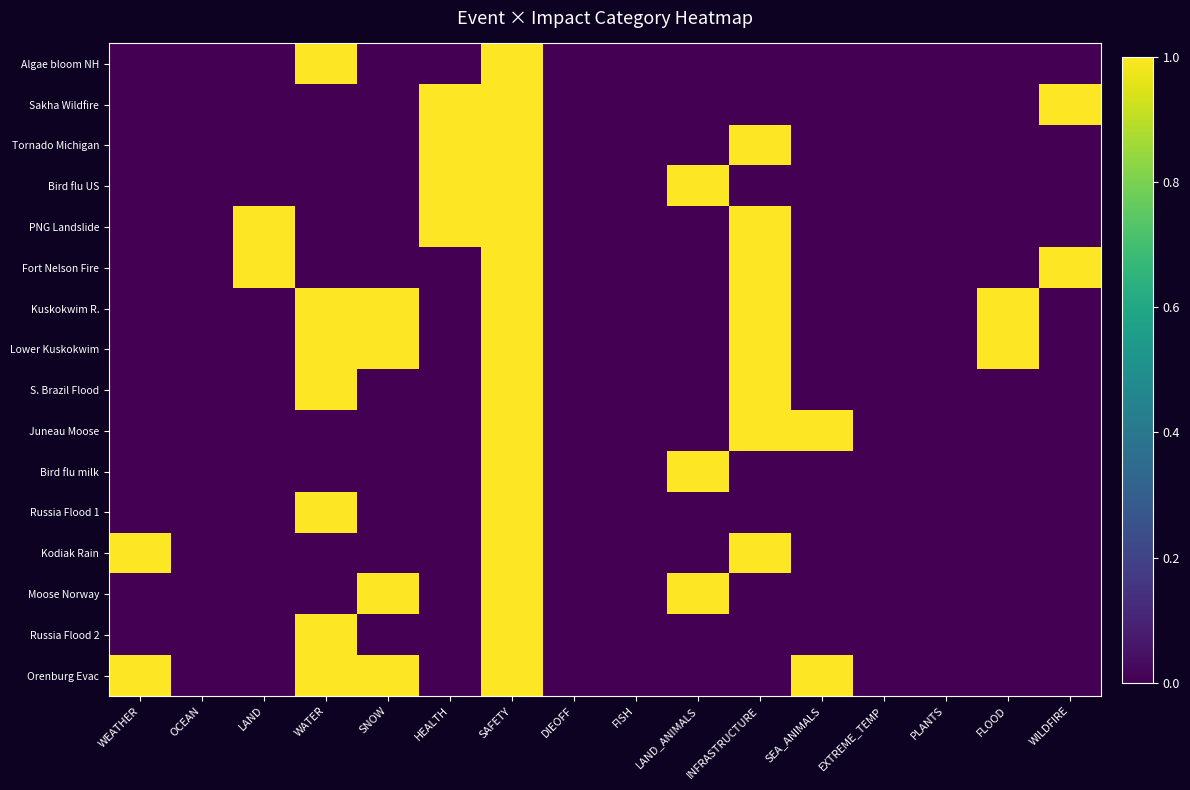

At which category is the sum across all series the highest?

SAFETY